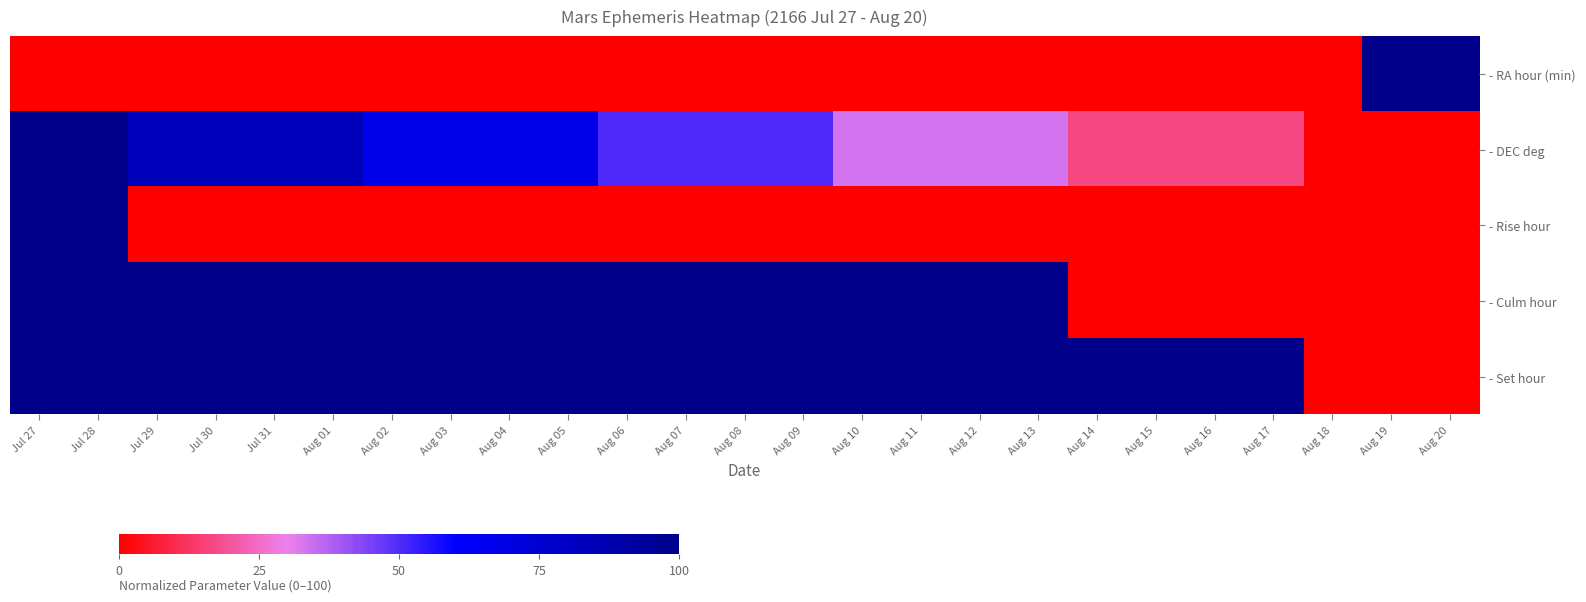

Rank the series by their maximum value, from lowest to highest.

- RA hour (min), - DEC deg, - Rise hour, - Culm hour, - Set hour